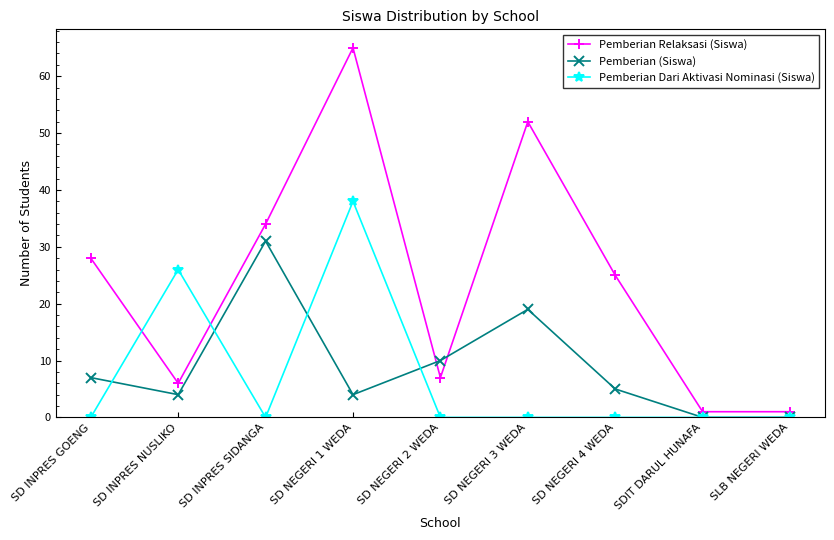

Which series has the largest range (max minus min)?

Pemberian Relaksasi (Siswa)